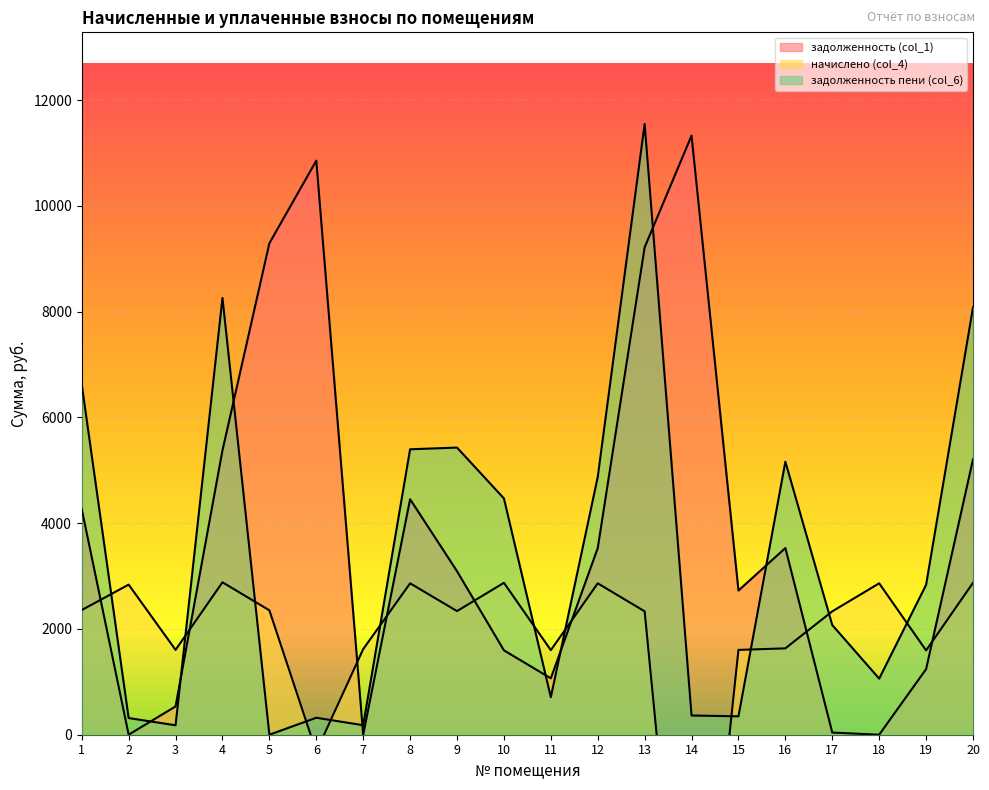

At which label is задолженность пени (col_6) closest to 5774?

9